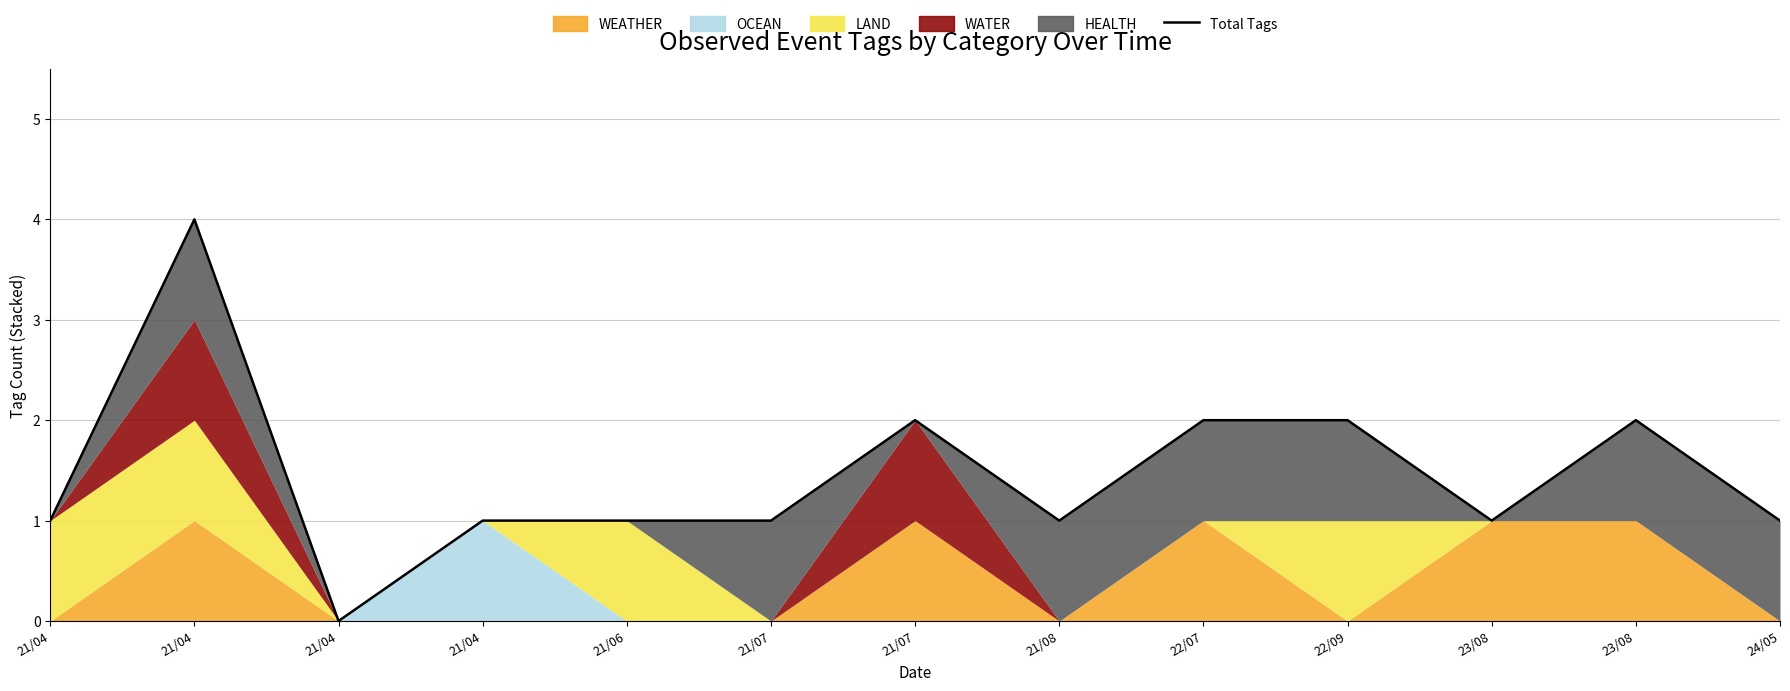

Rank the categories by value from lowest to highest.

21/04, 21/04, 21/04, 21/06, 21/07, 21/08, 23/08, 24/05, 21/07, 22/07, 22/09, 23/08, 21/04